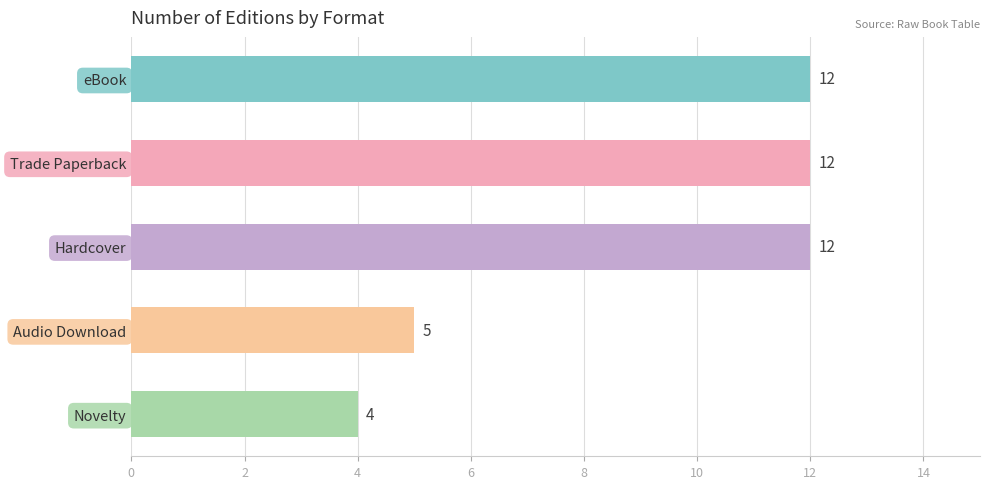

Which label corresponds to the smallest value in the chart?

Novelty